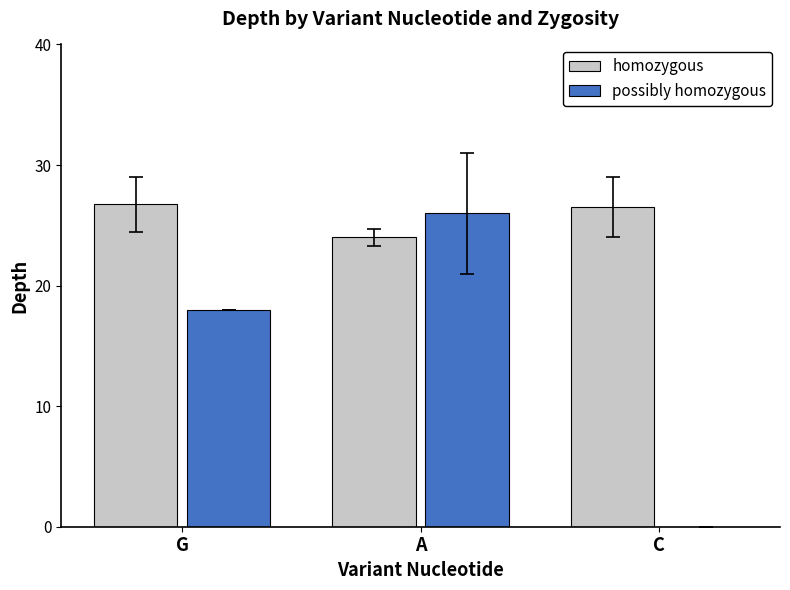

Is it true that possibly homozygous equals 0.0 at C?

True